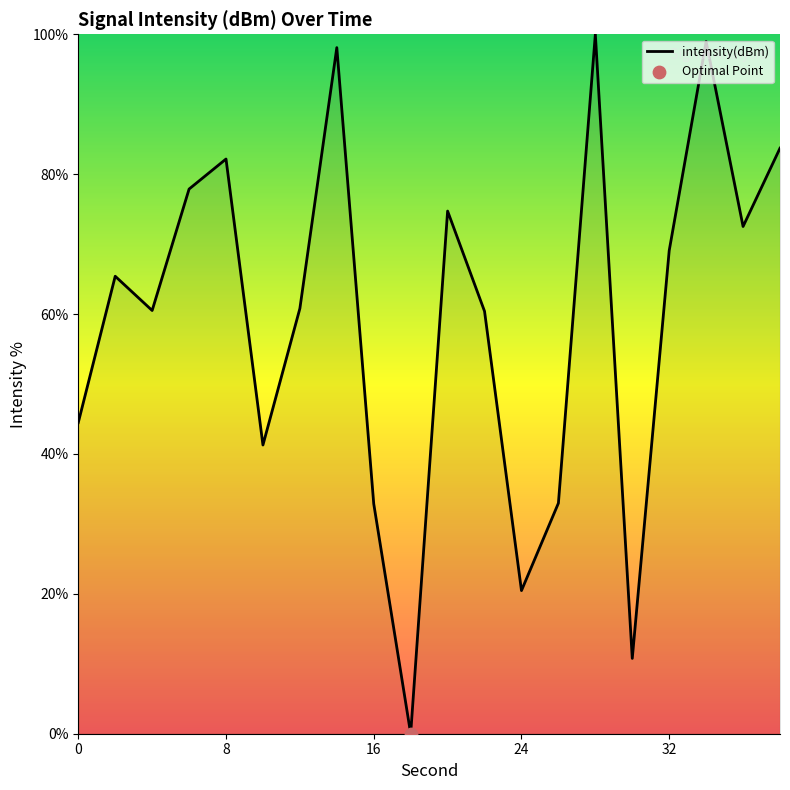

What is the difference between the maximum and minimum values?

100.0